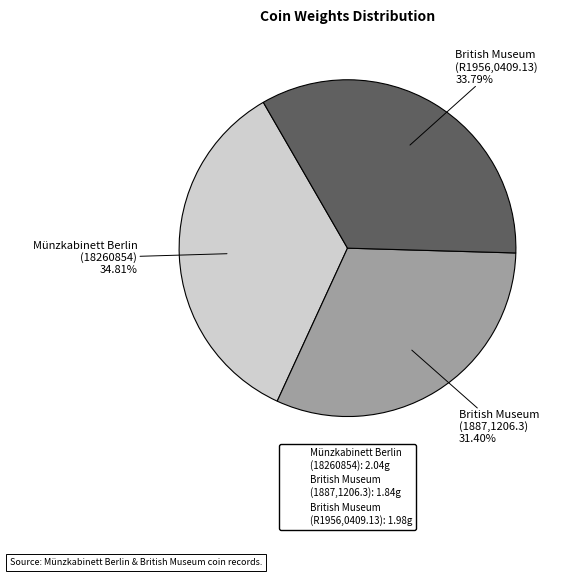

What is the ratio of the value at Münzkabinett Berlin (18260854): 2.04g to the value at British Museum (1887,1206.3): 1.84g?

1.1